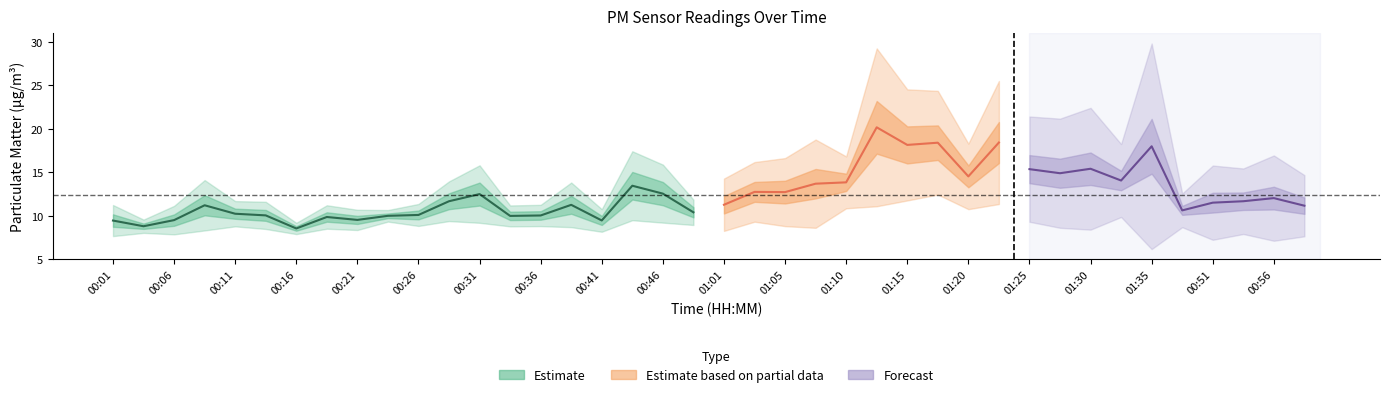

What is the difference between the values at 00:28 and 00:46?

0.9